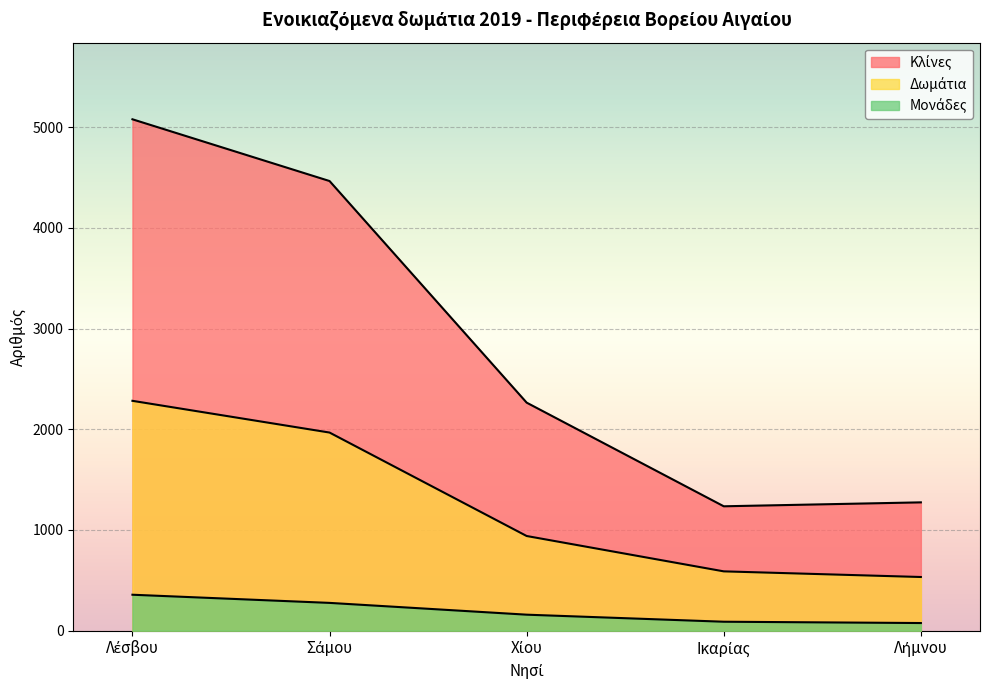

Does the chart display data point markers on the line(s)?

No